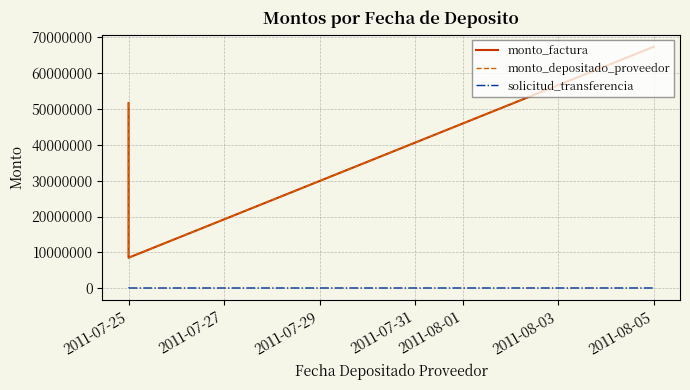

Does the chart have visible grid lines?

Yes